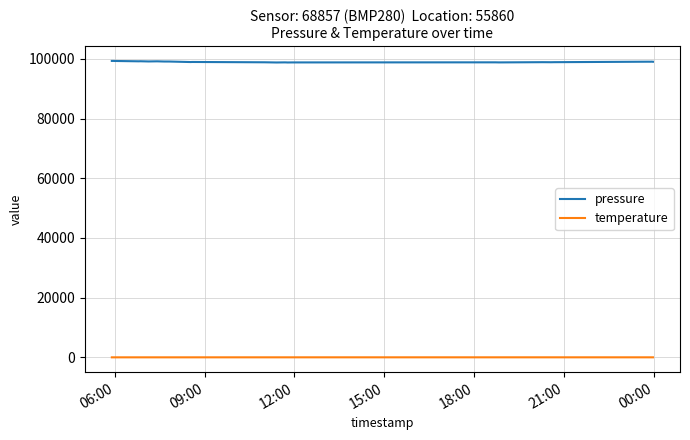

Which series has the largest range (max minus min)?

pressure